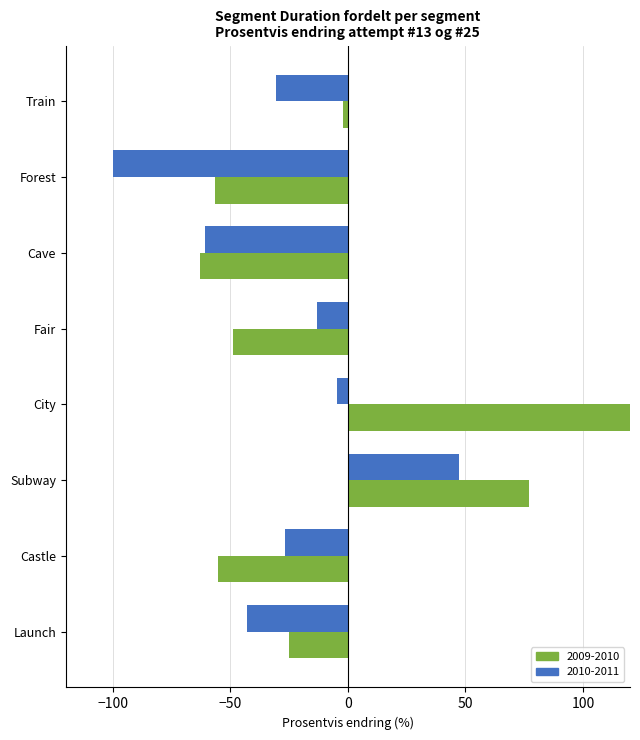

Which category has the lowest value in the 2009-2010 series?

Cave